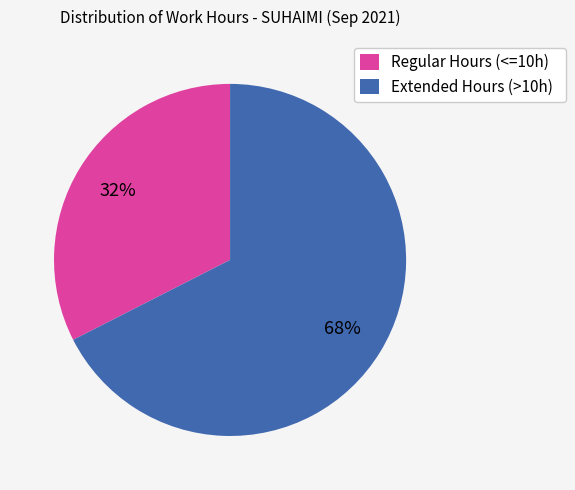

What is the ratio of the value at Regular Hours (<=10h) to the value at Extended Hours (>10h)?

0.5